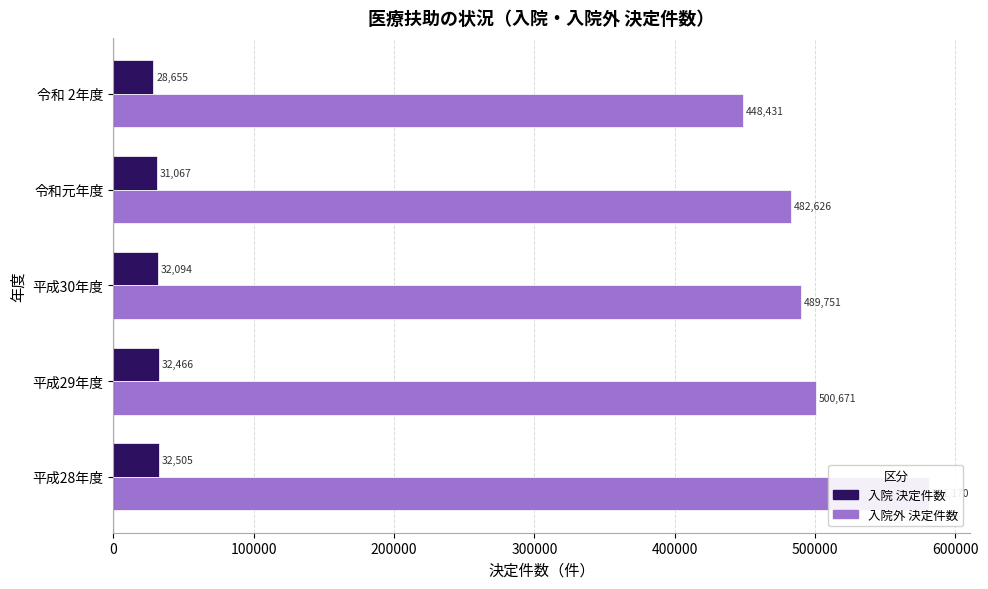

How many bars are there in each group?

2